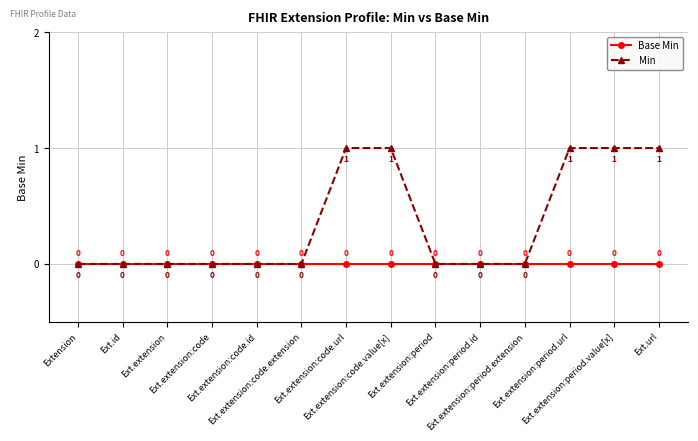

Reading left to right, list all the values displayed in this chart.

Base Min: Extension=0	Ext.id=0	Ext.extension=0	Ext.extension:code=0	Ext.extension:code.id=0	Ext.extension:code.extension=0	Ext.extension:code.url=0	Ext.extension:code.value[x]=0	Ext.extension:period=0	Ext.extension:period.id=0	Ext.extension:period.extension=0	Ext.extension:period.url=0	Ext.extension:period.value[x]=0	Ext.url=0
Min: Extension=0	Ext.id=0	Ext.extension=0	Ext.extension:code=0	Ext.extension:code.id=0	Ext.extension:code.extension=0	Ext.extension:code.url=1	Ext.extension:code.value[x]=1	Ext.extension:period=0	Ext.extension:period.id=0	Ext.extension:period.extension=0	Ext.extension:period.url=1	Ext.extension:period.value[x]=1	Ext.url=1